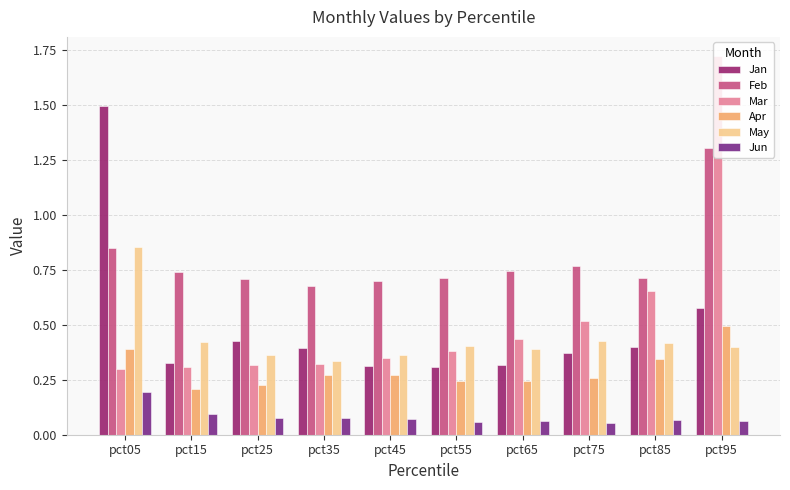

At which label is Feb closest to 0?

pct35